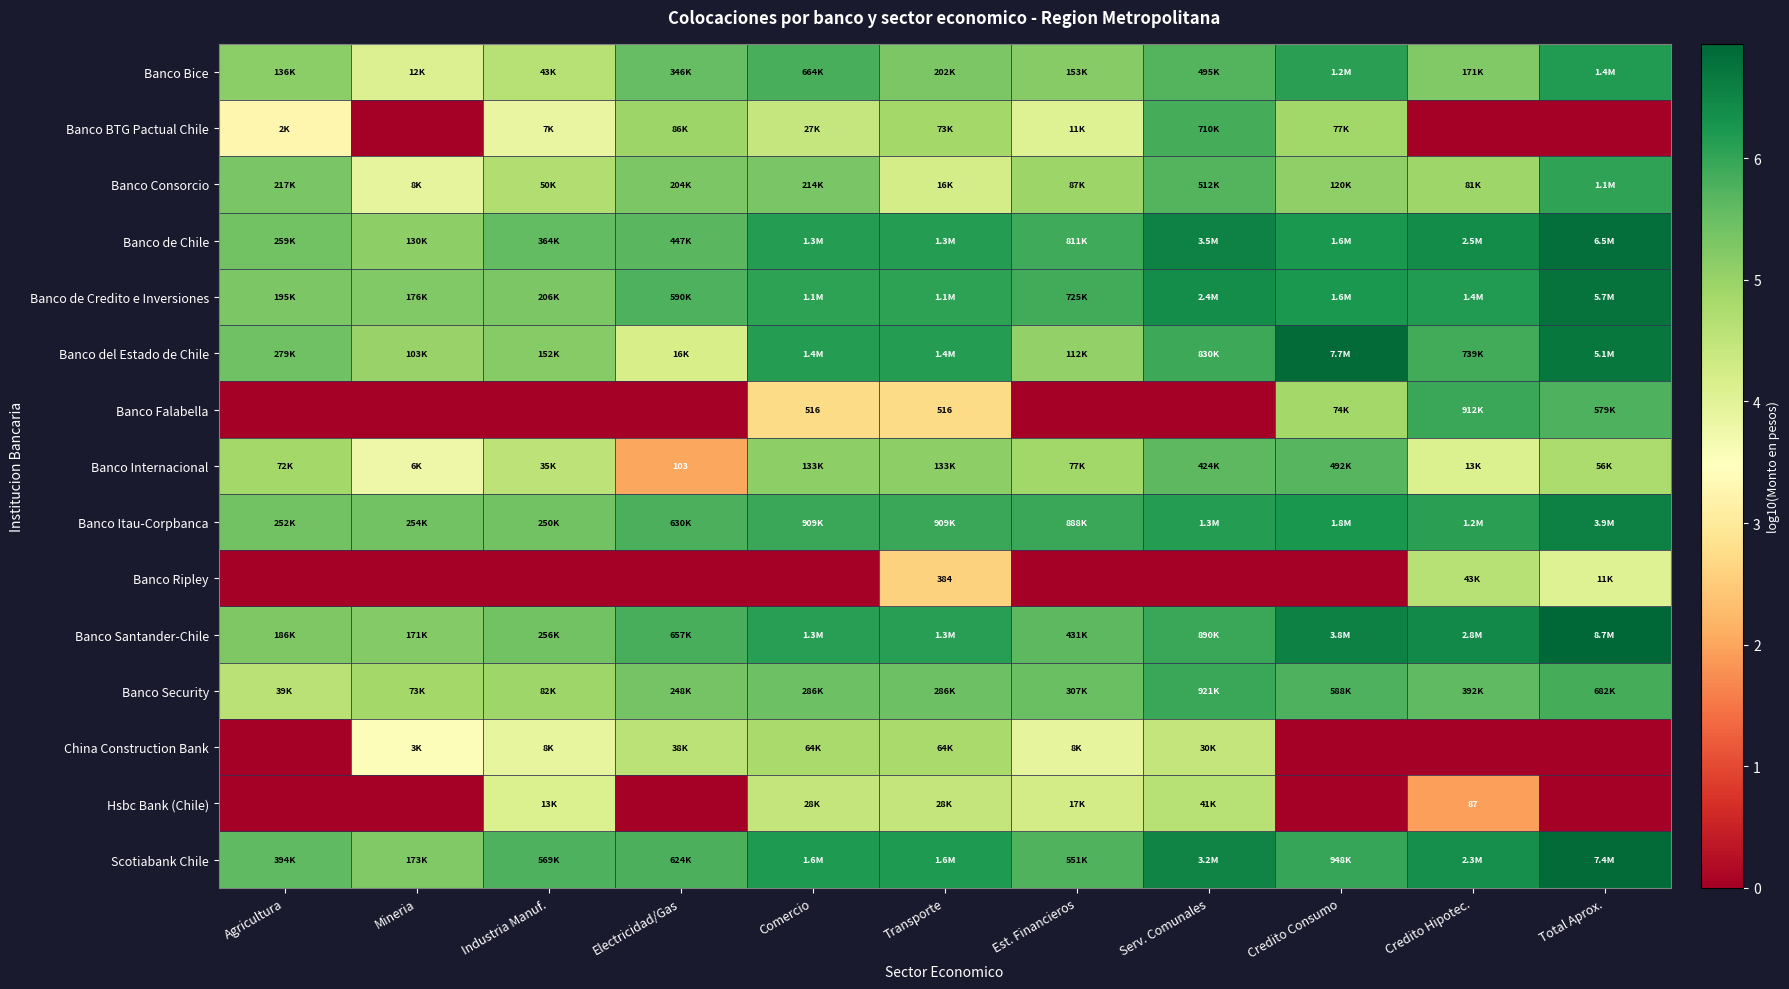

At which label does Banco Consorcio reach its peak?

Total Aprox.